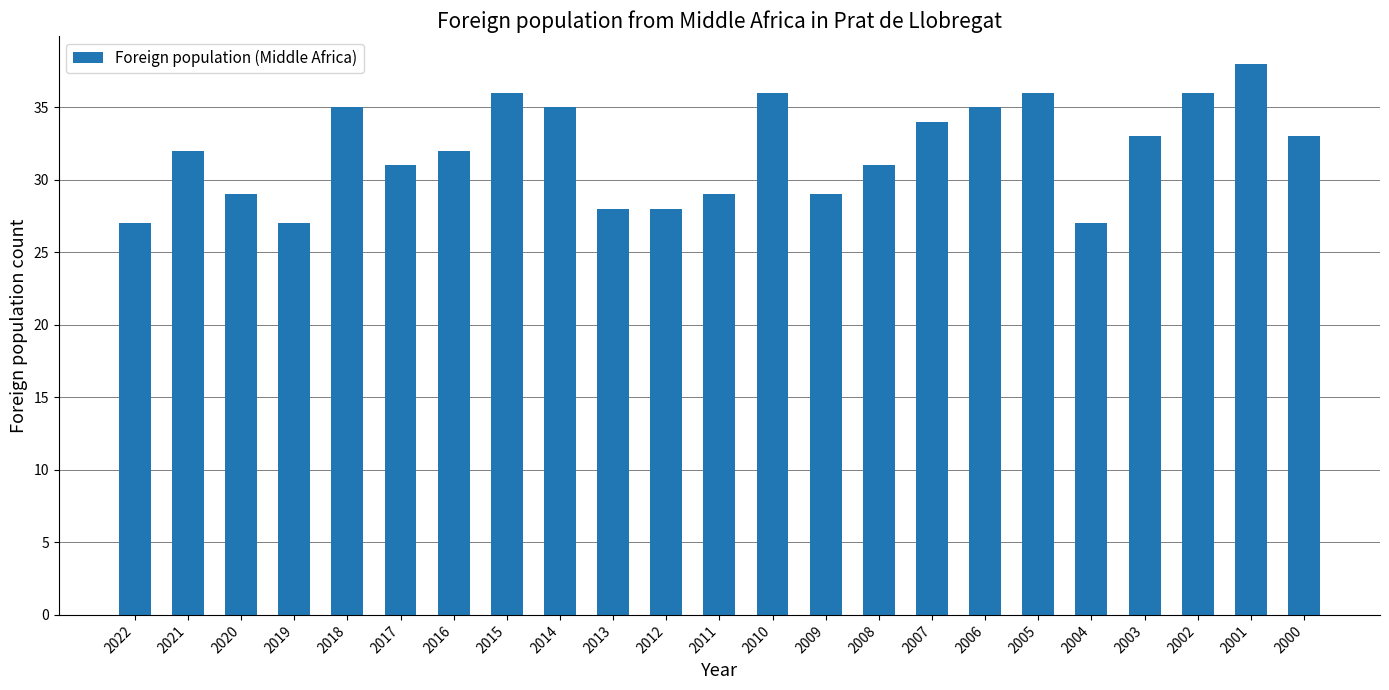

The chart shows a value of 29 at 2011. True or false?

True